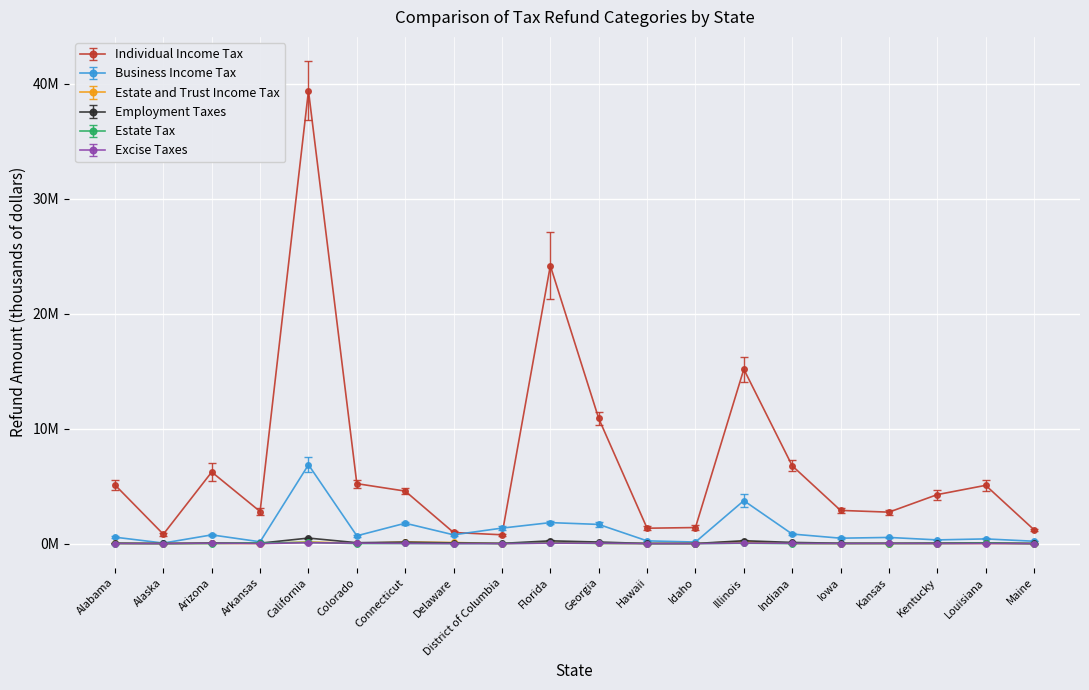

Which series has the largest range (max minus min)?

Individual Income Tax